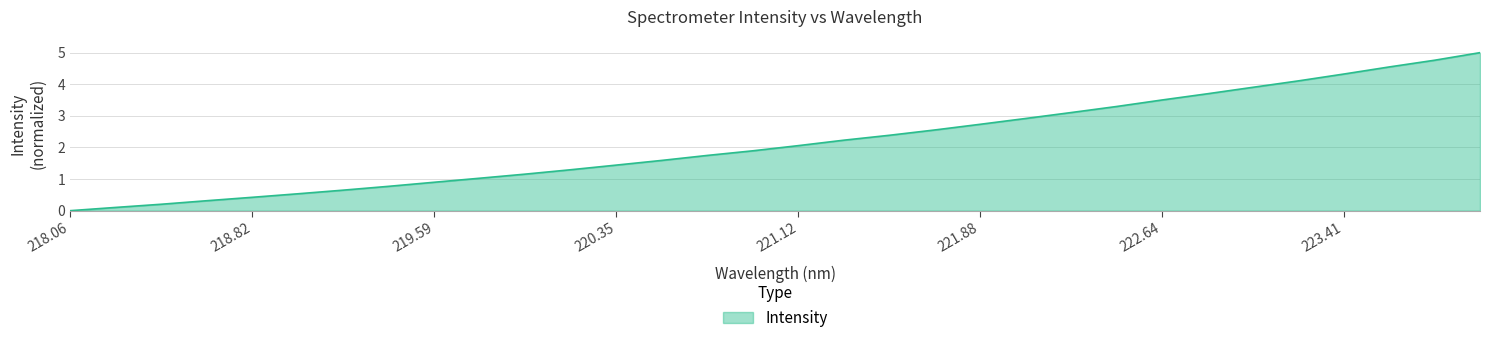

How many values are below 2?

16